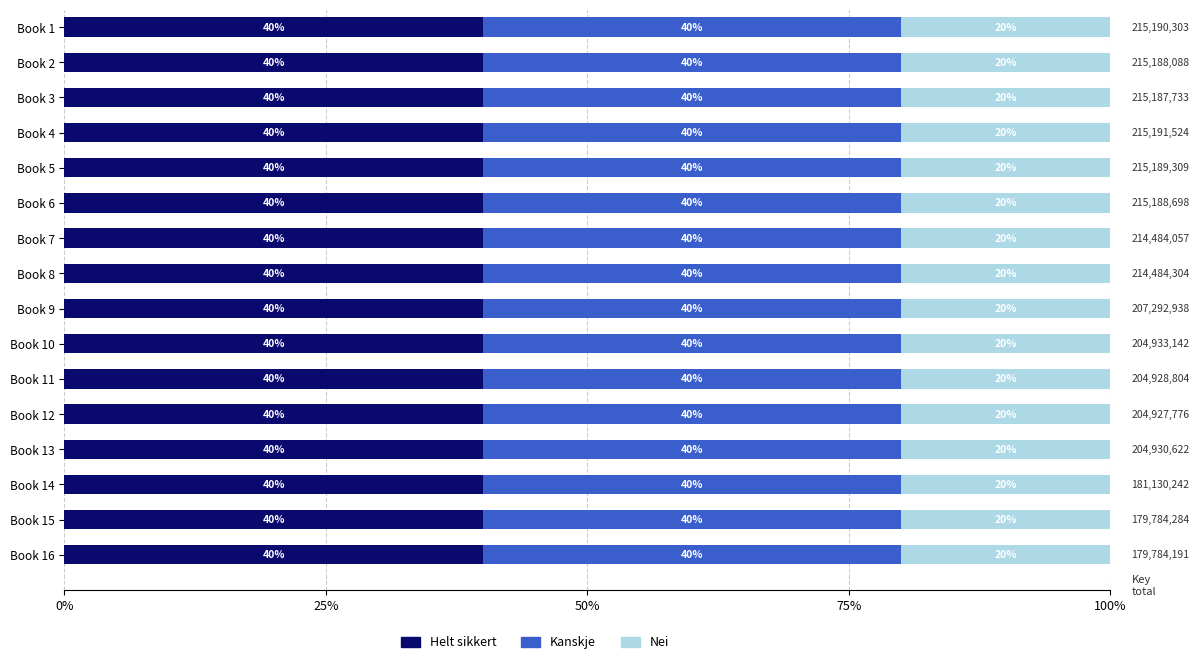

What is the maximum value for Helt sikkert?

40